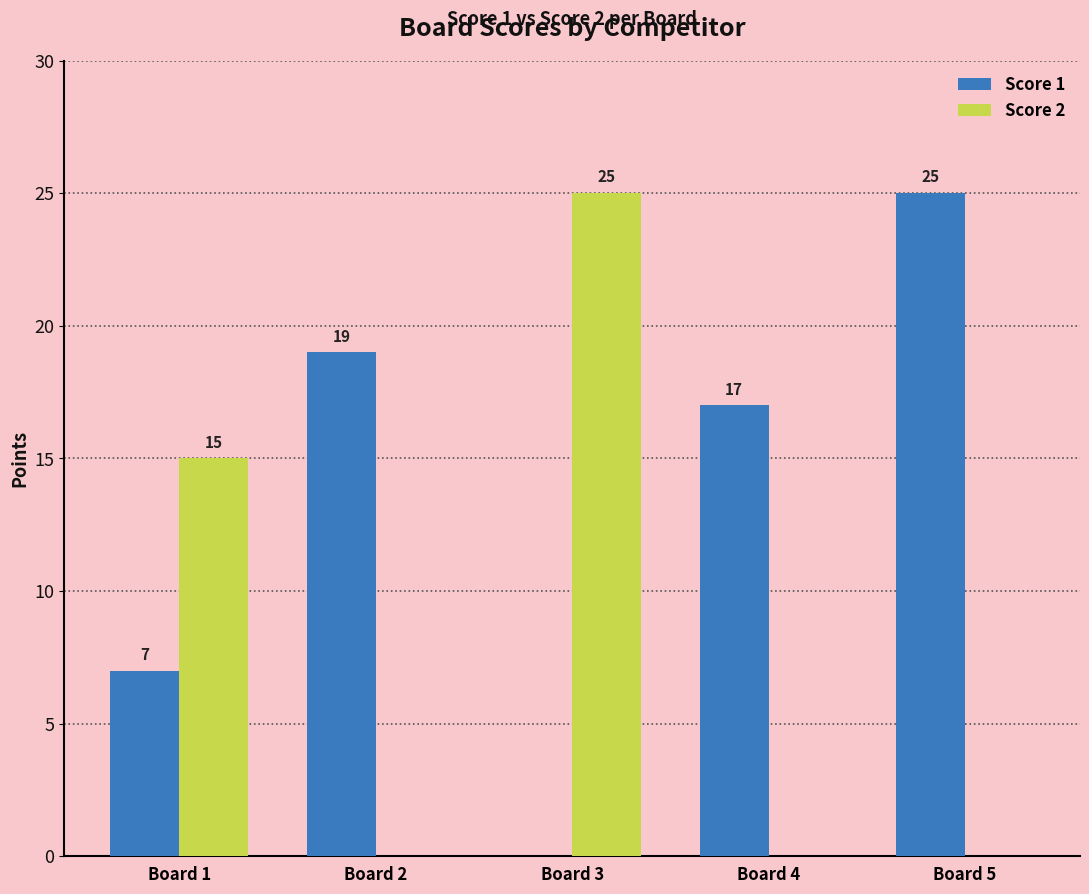

How many values in the Score 2 series exceed 0?

2